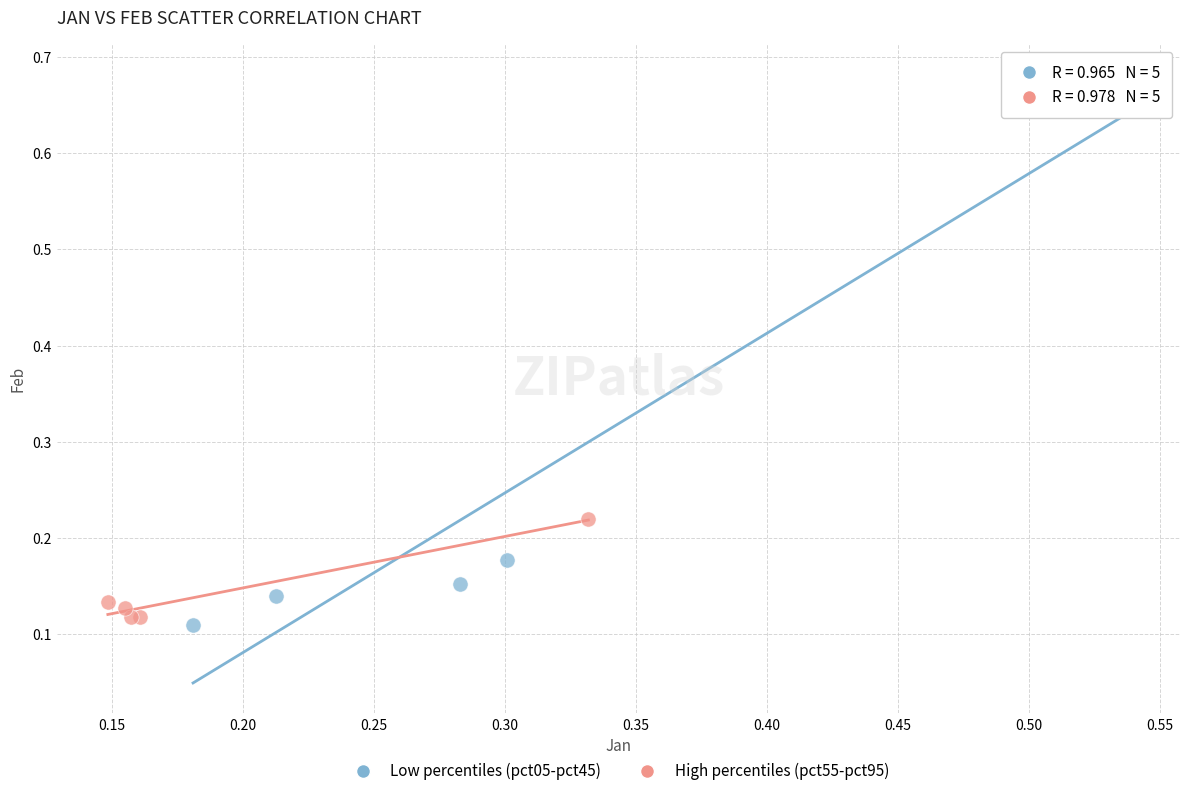

Which series reaches the minimum Y coordinate?

Low percentiles (pct05-pct45)